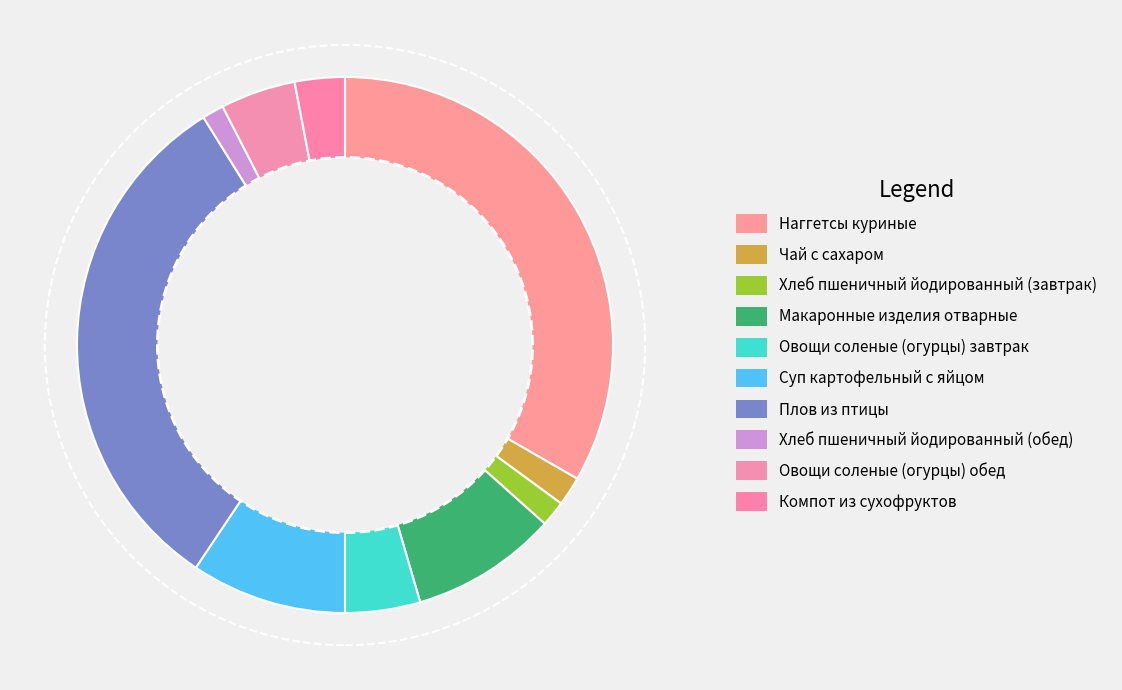

What is the smallest slice in the pie chart?

Хлеб пшеничный йодированный (обед)